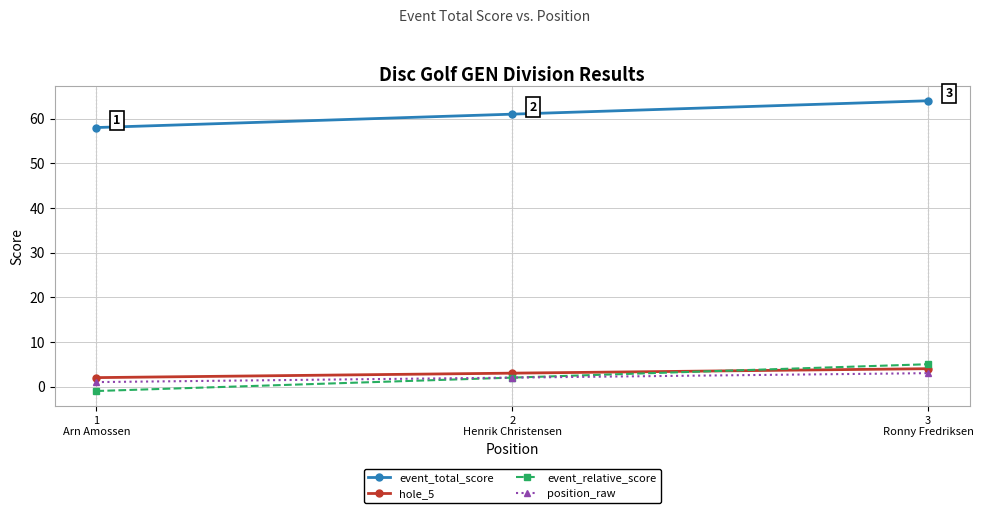

Which series has the largest total across all categories?

event_total_score